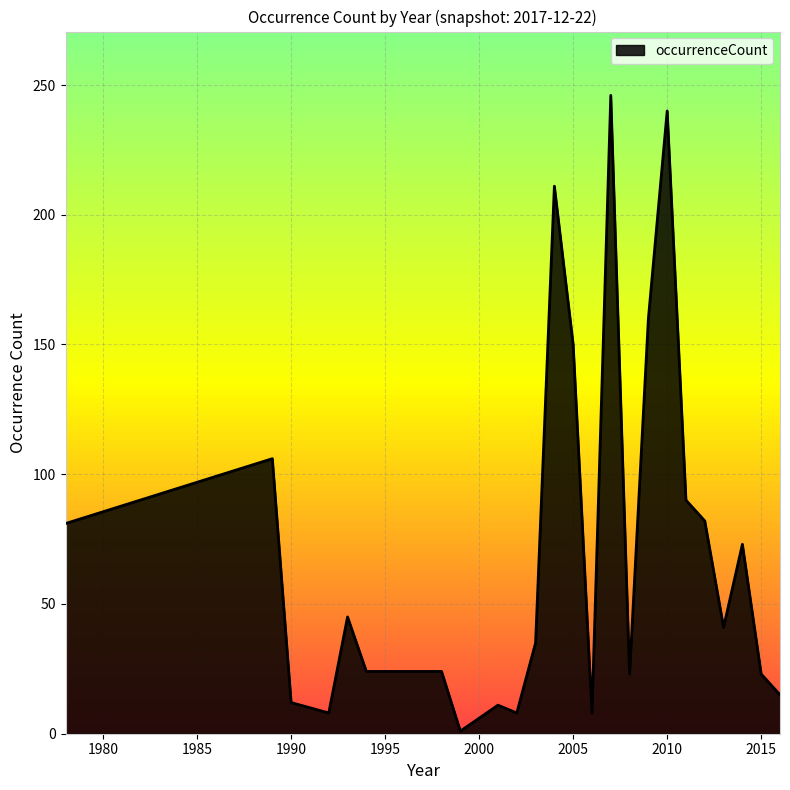

How many lines are shown in the chart?

1